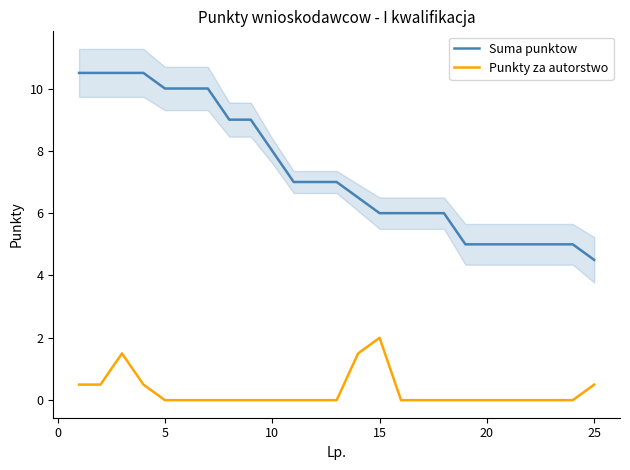

At which label does Punkty za autorstwo reach its peak?

15